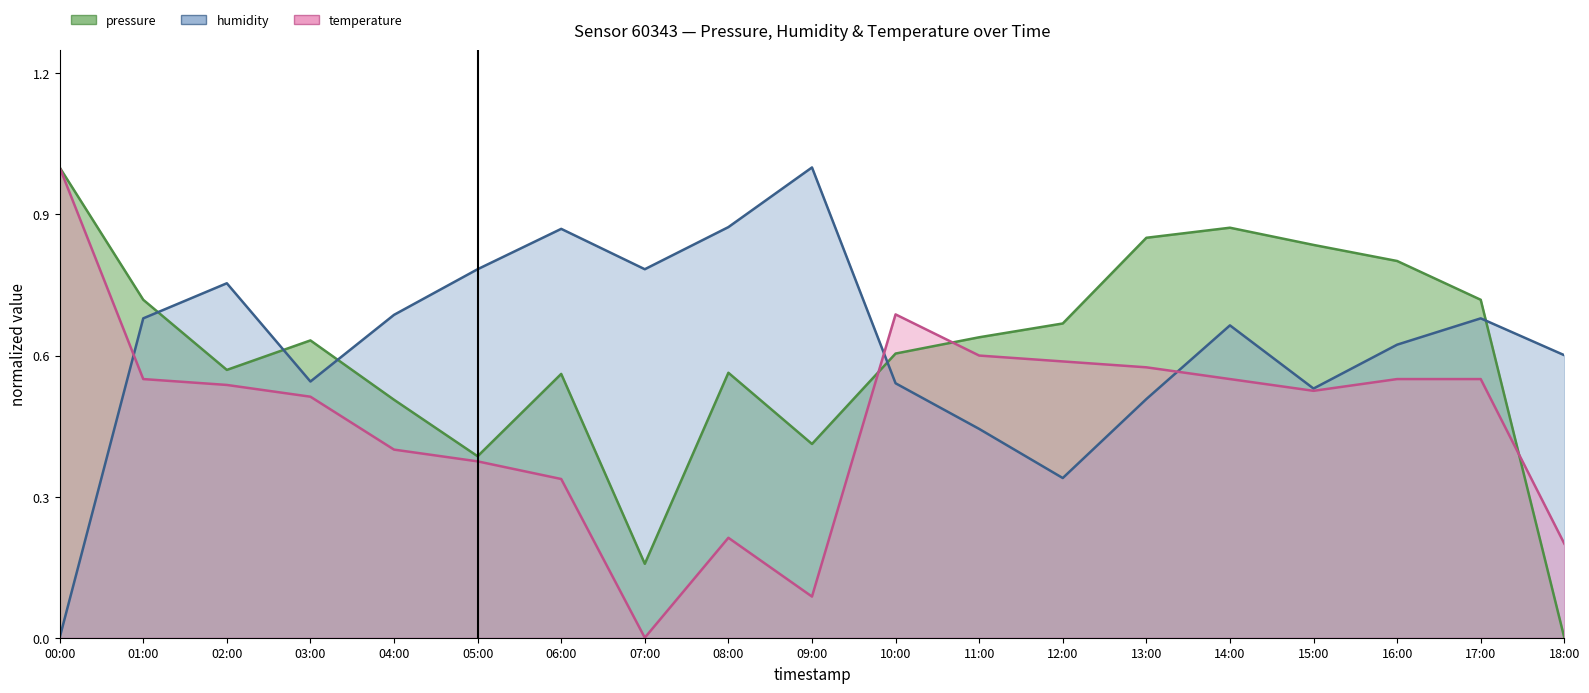

Does the chart have visible grid lines?

No